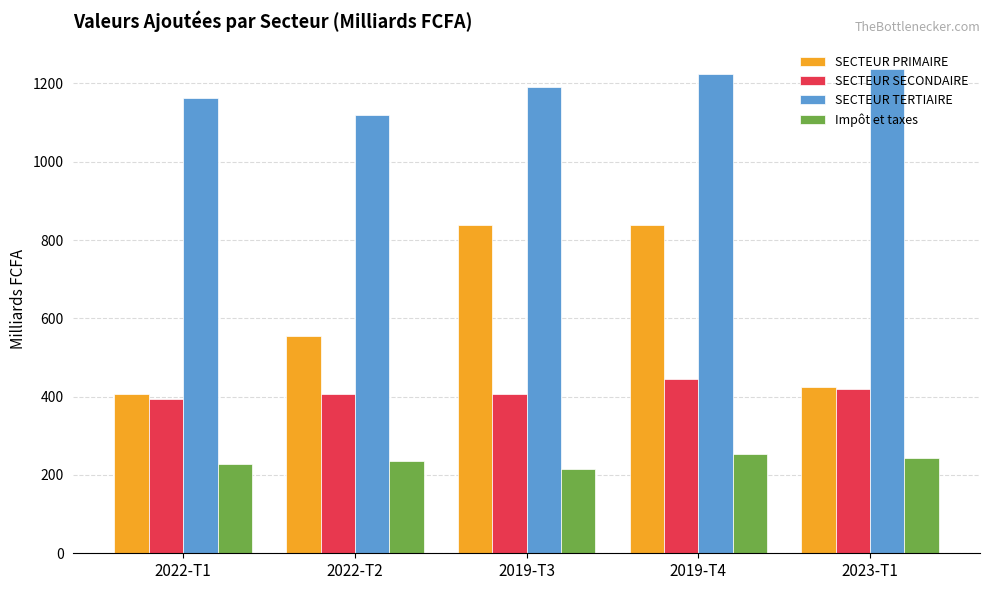

At which label does SECTEUR TERTIAIRE reach its peak?

2023-T1